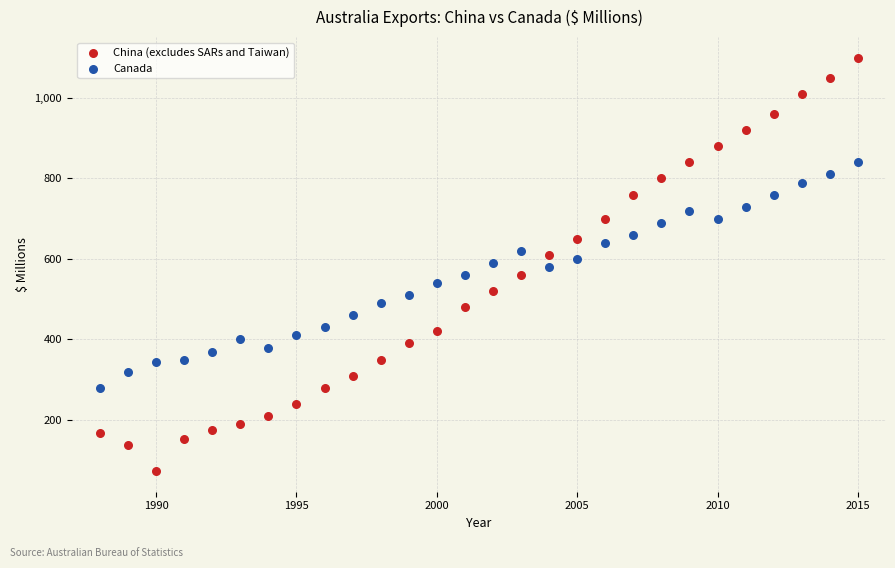

Which series contains the highest Y value?

China (excludes SARs and Taiwan)